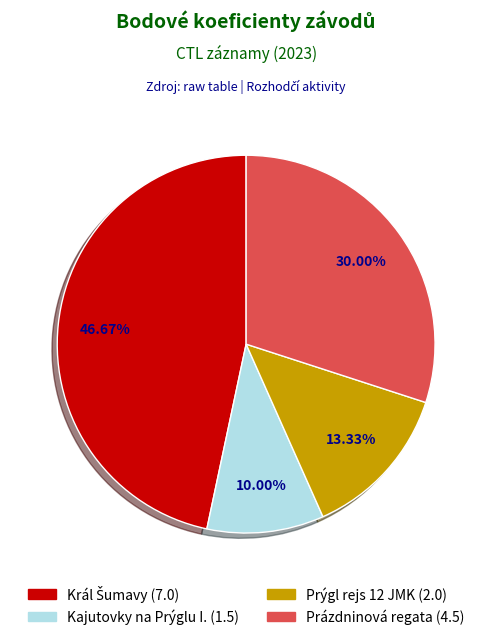

Is there a majority slice in this chart?

No